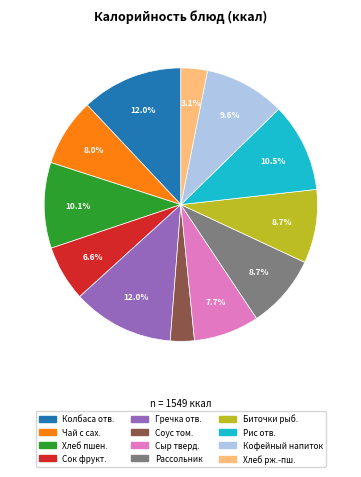

Does any single category account for the majority?

No